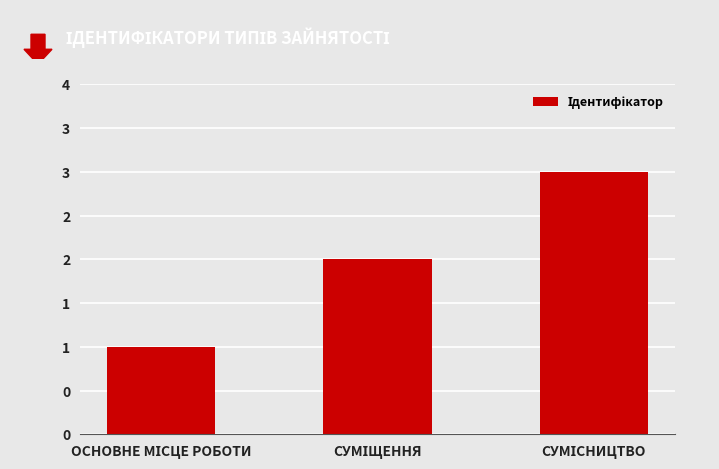

What is the difference between the values at ОСНОВНЕ МІСЦЕ РОБОТИ and СУМІЩЕННЯ?

1